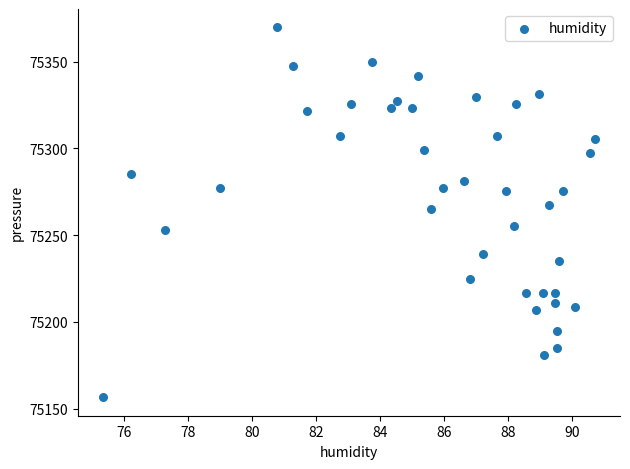

What is the range of X values (max minus min)?

15.4